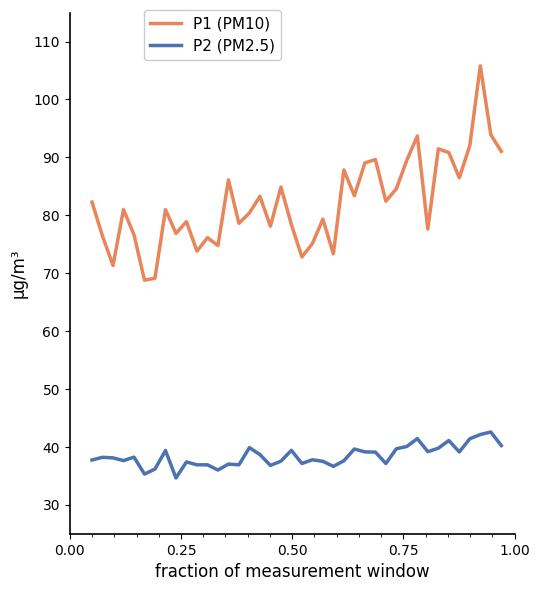

What is the difference between the maximum and minimum values in the P2 (PM2.5) series?

7.9